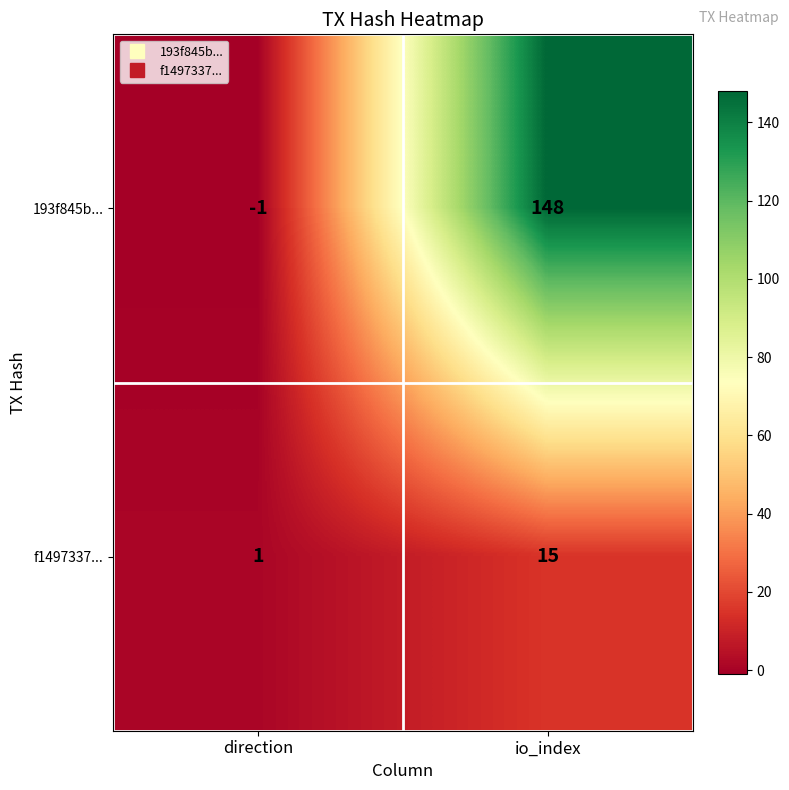

At which label is 193f845b... closest to 73?

direction